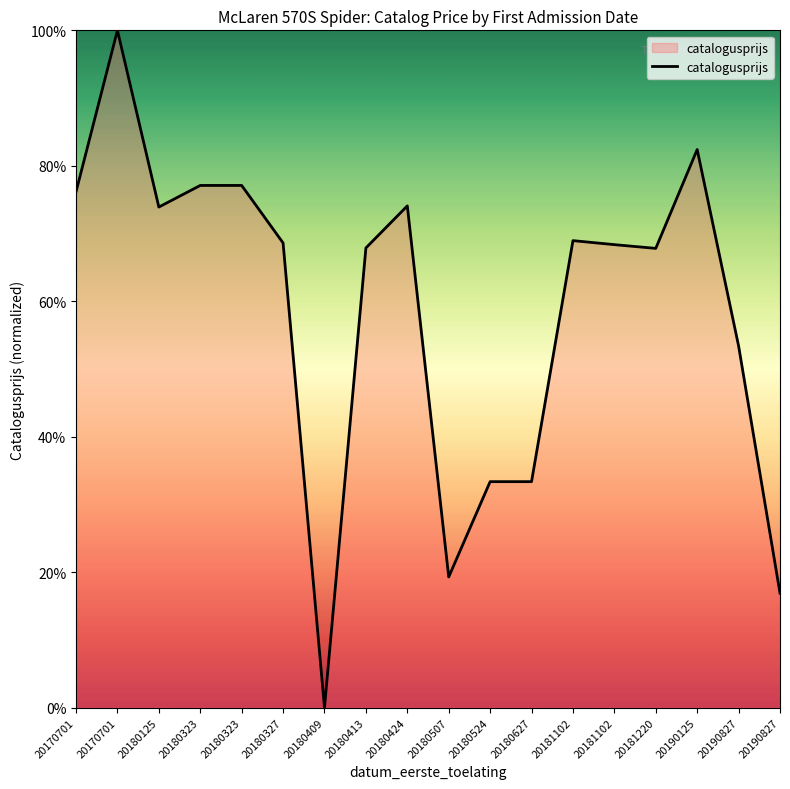

How many lines are shown in the chart?

1